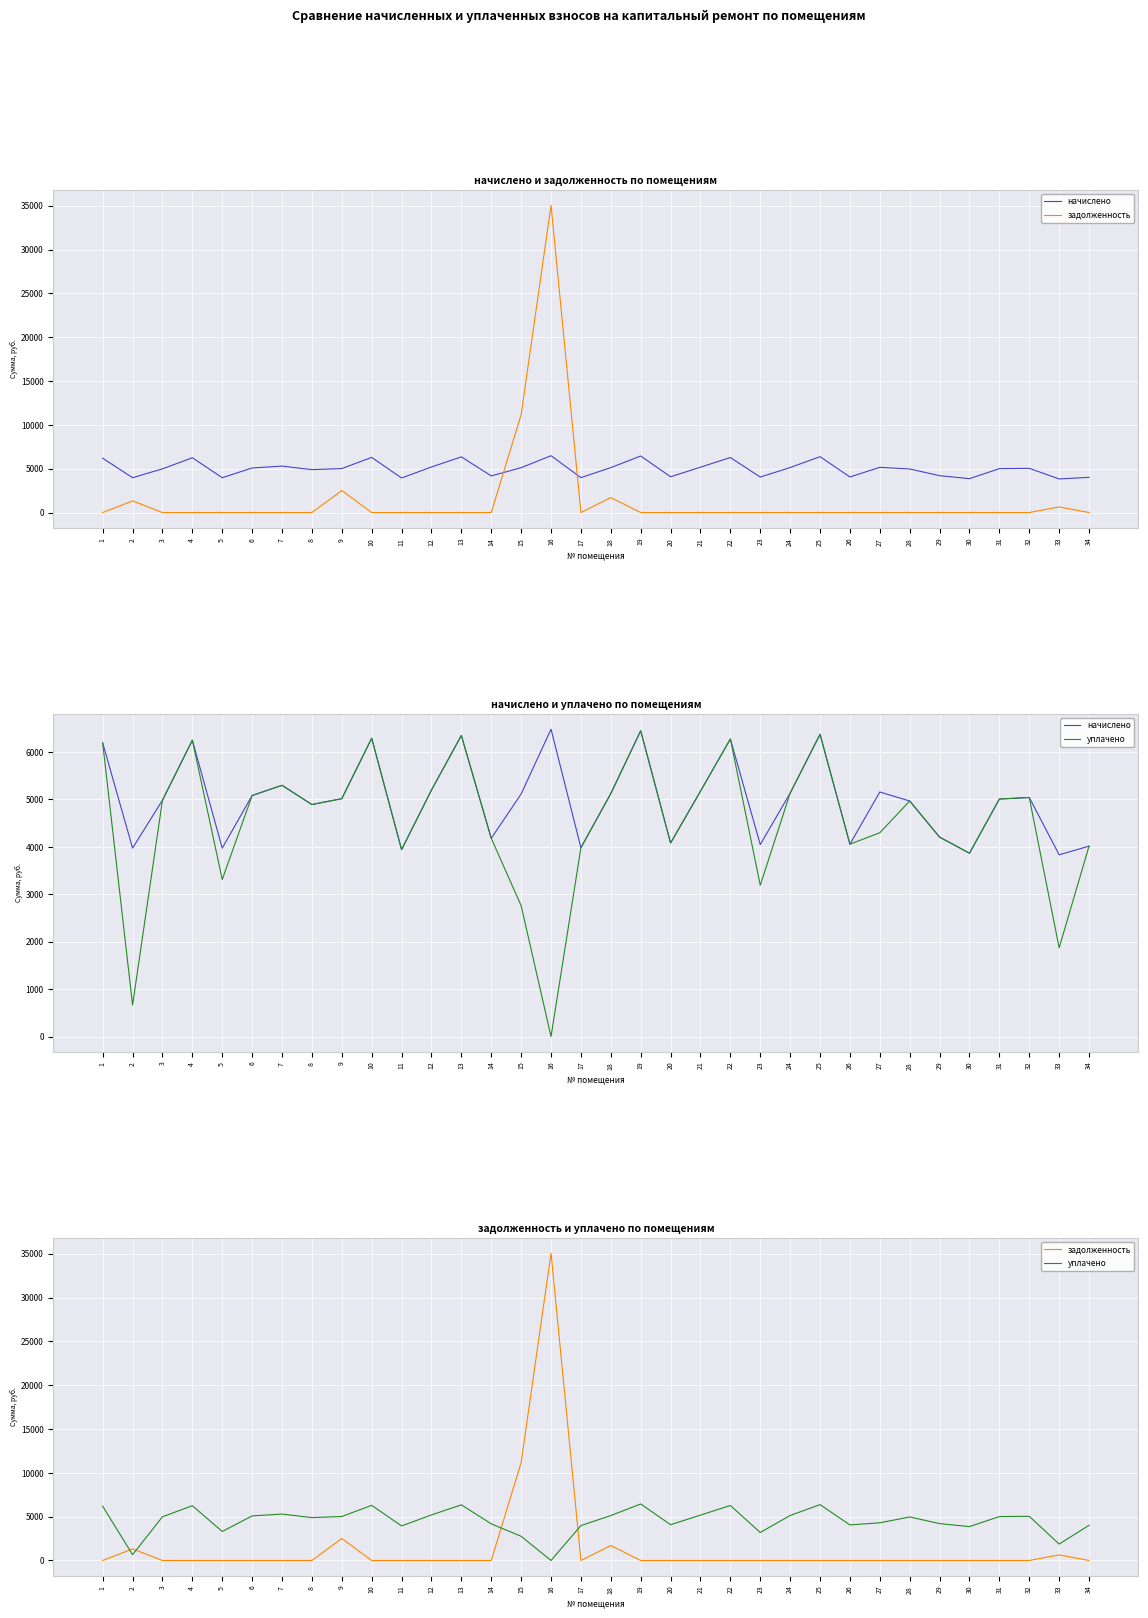

How many interior local peaks does the уплачено series have?

9